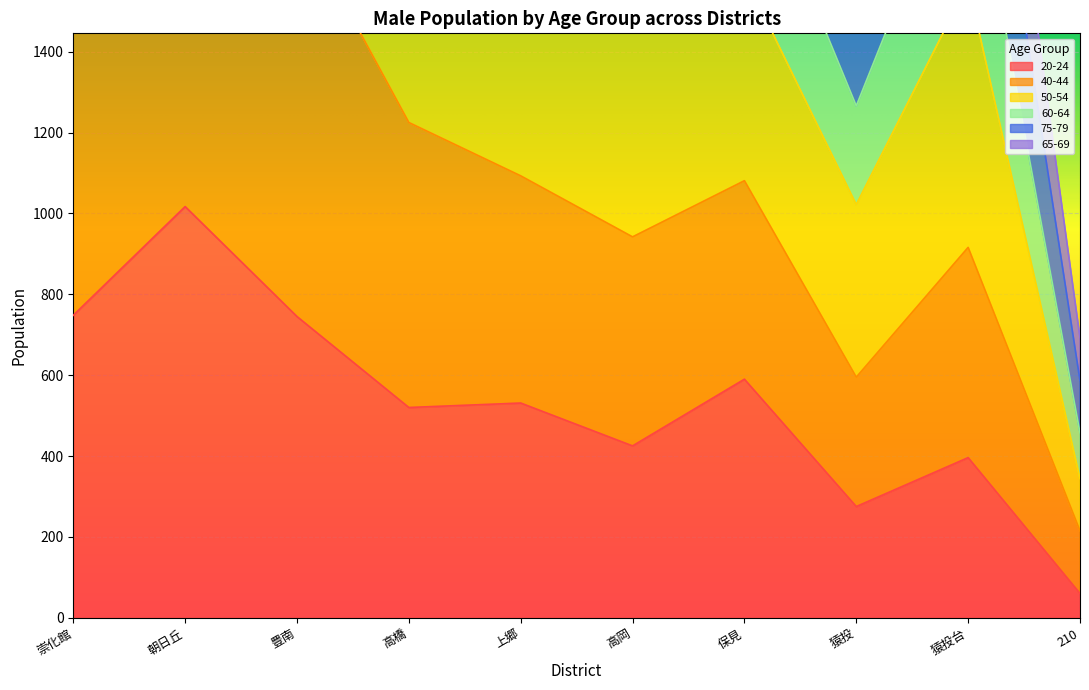

Is it true that 20-24 equals 448 at 崇化館?

False